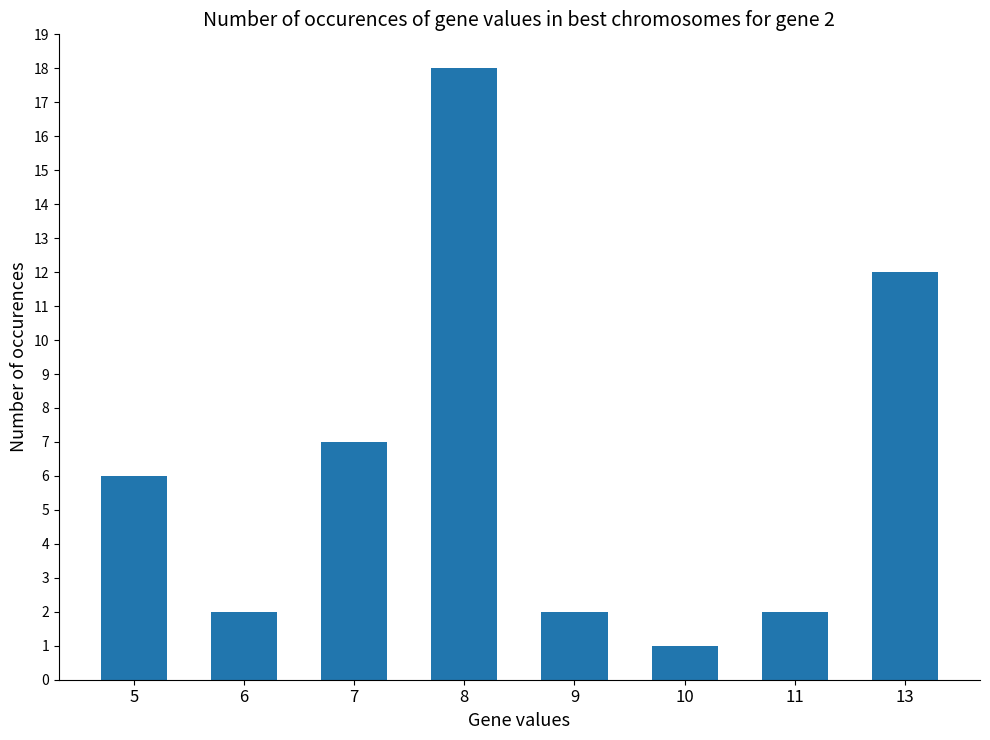

Count the number of categories in the chart.

8